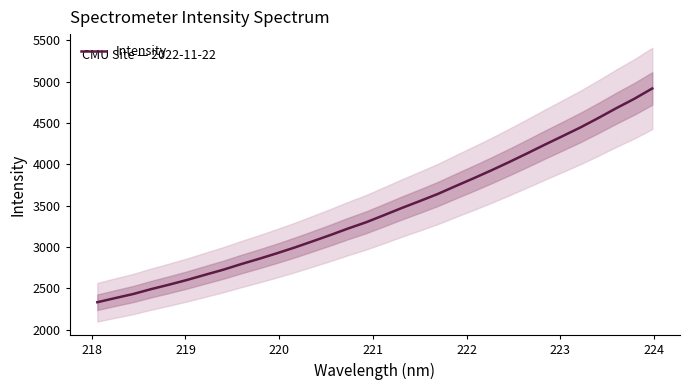

Reading left to right, what are all the values shown in this chart?

2333.3	2383.4	2432.5	2491.5	2545.4	2602.3	2664.1	2724.8	2792.6	2856.5	2923.7	2994.0	3068.8	3145.2	3225.0	3299.9	3385.8	3473.1	3556.4	3641.8	3737.4	3831.3	3928.0	4028.8	4133.1	4239.8	4344.0	4449.3	4563.3	4681.5	4794.1	4918.8